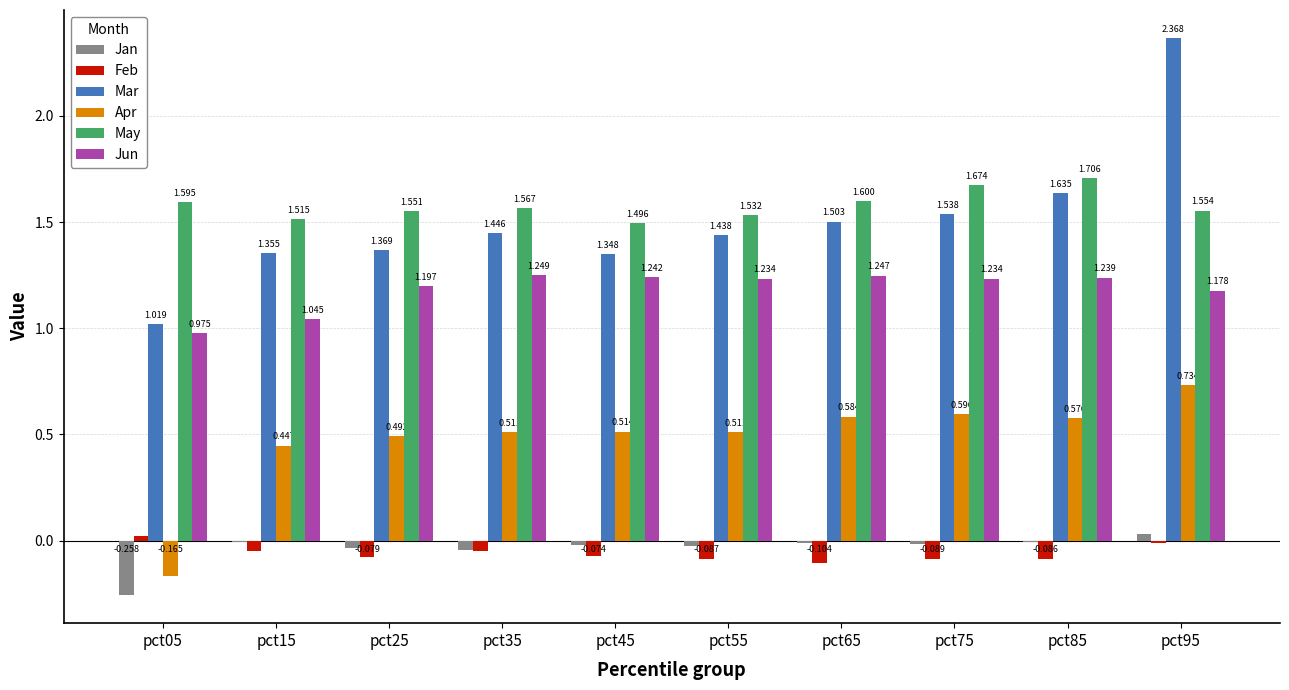

At which label is Jun closest to 1?

pct05